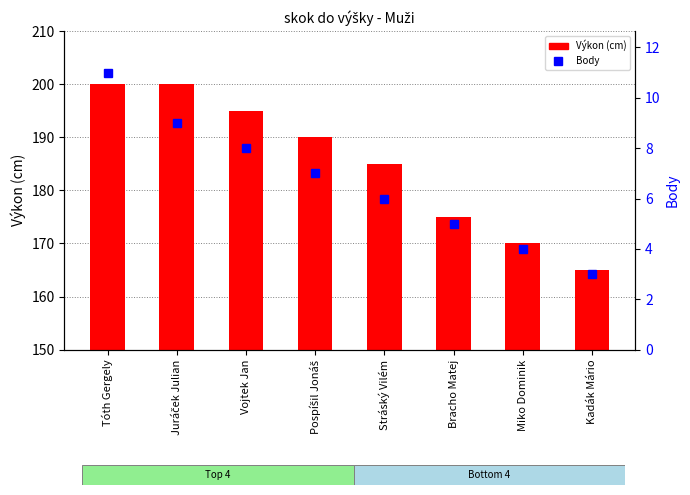

What is the average value of the Výkon (cm) series?

185